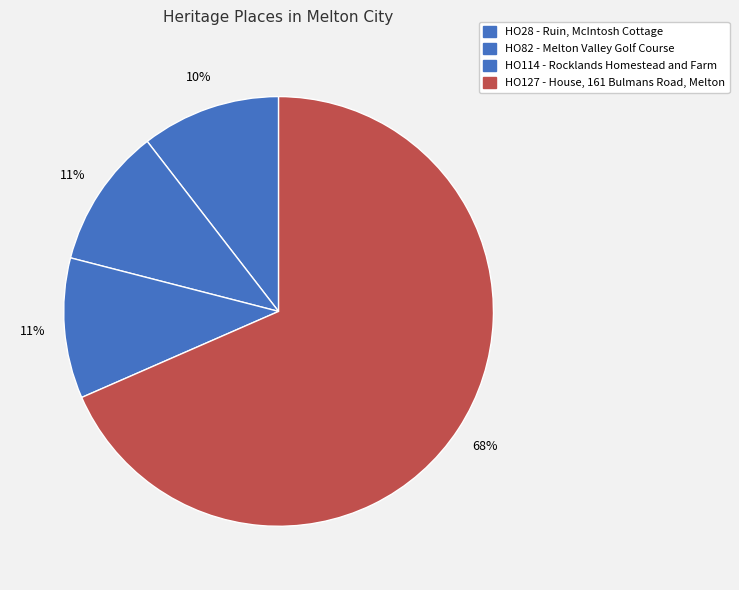

How many segments does this pie chart have?

4